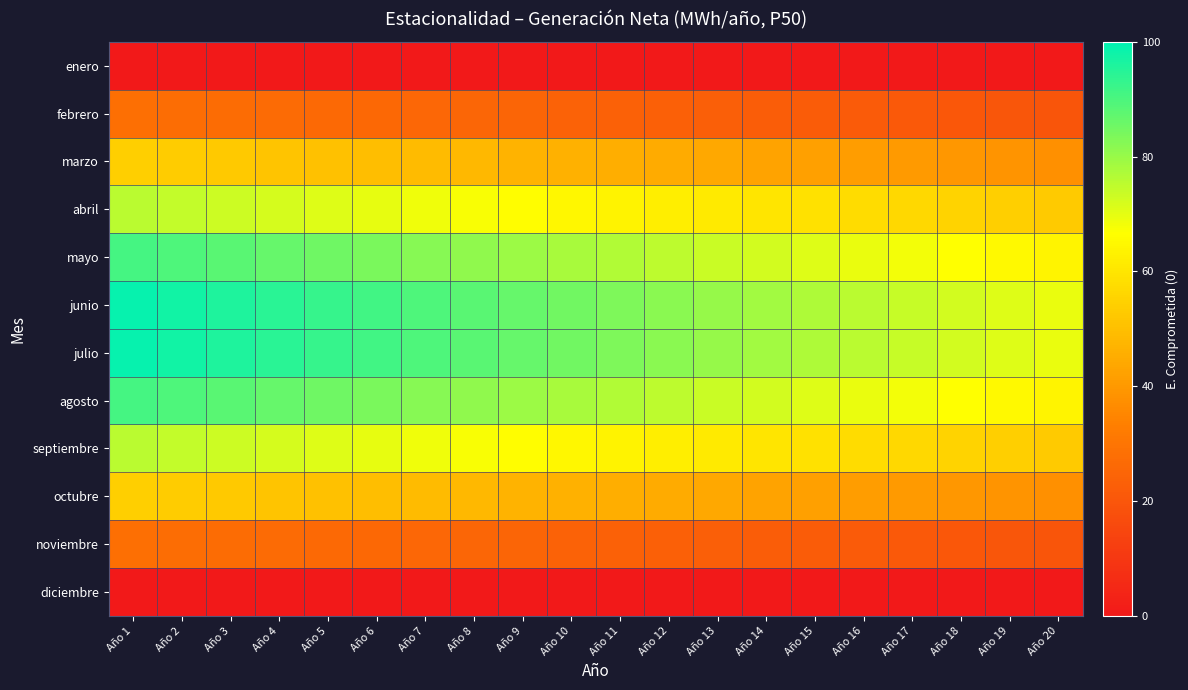

At which category is the sum across all series the highest?

Año 1